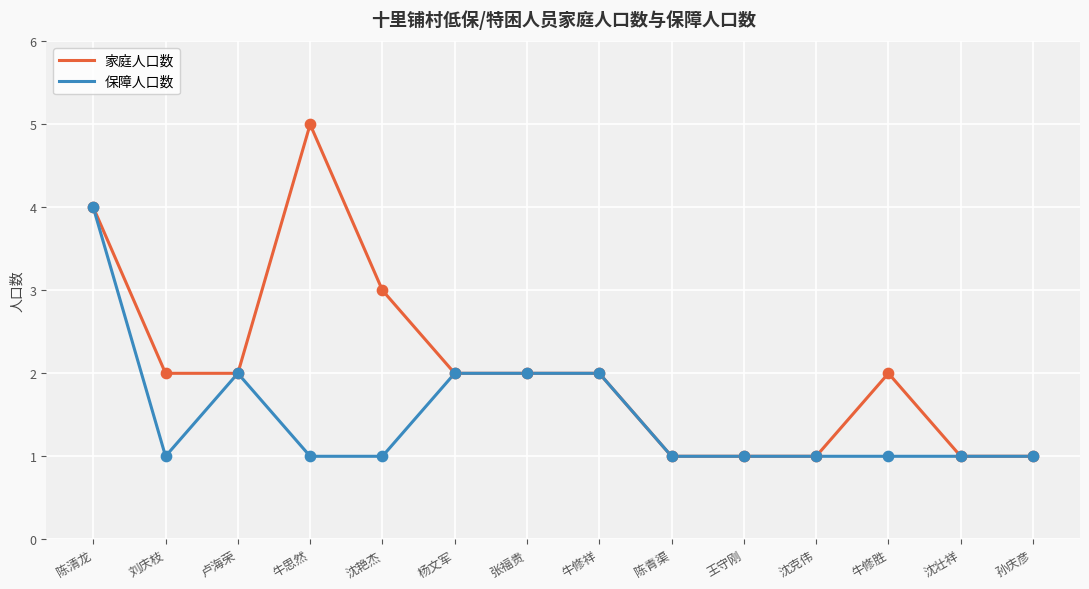

At which category is the sum across all series the highest?

陈清龙